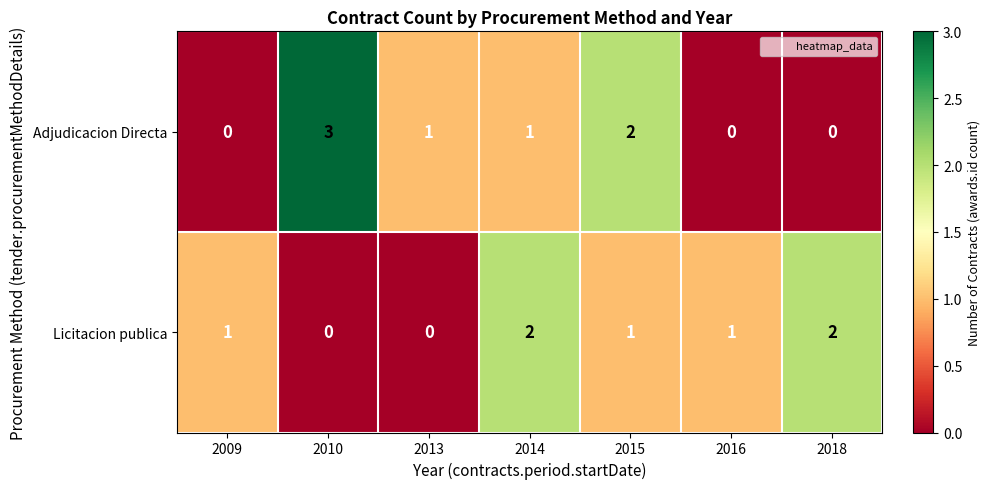

Reading left to right, list all the values displayed in this chart.

Adjudicacion Directa: 0	3	1	1	2	0	0
Licitacion publica: 1	0	0	2	1	1	2